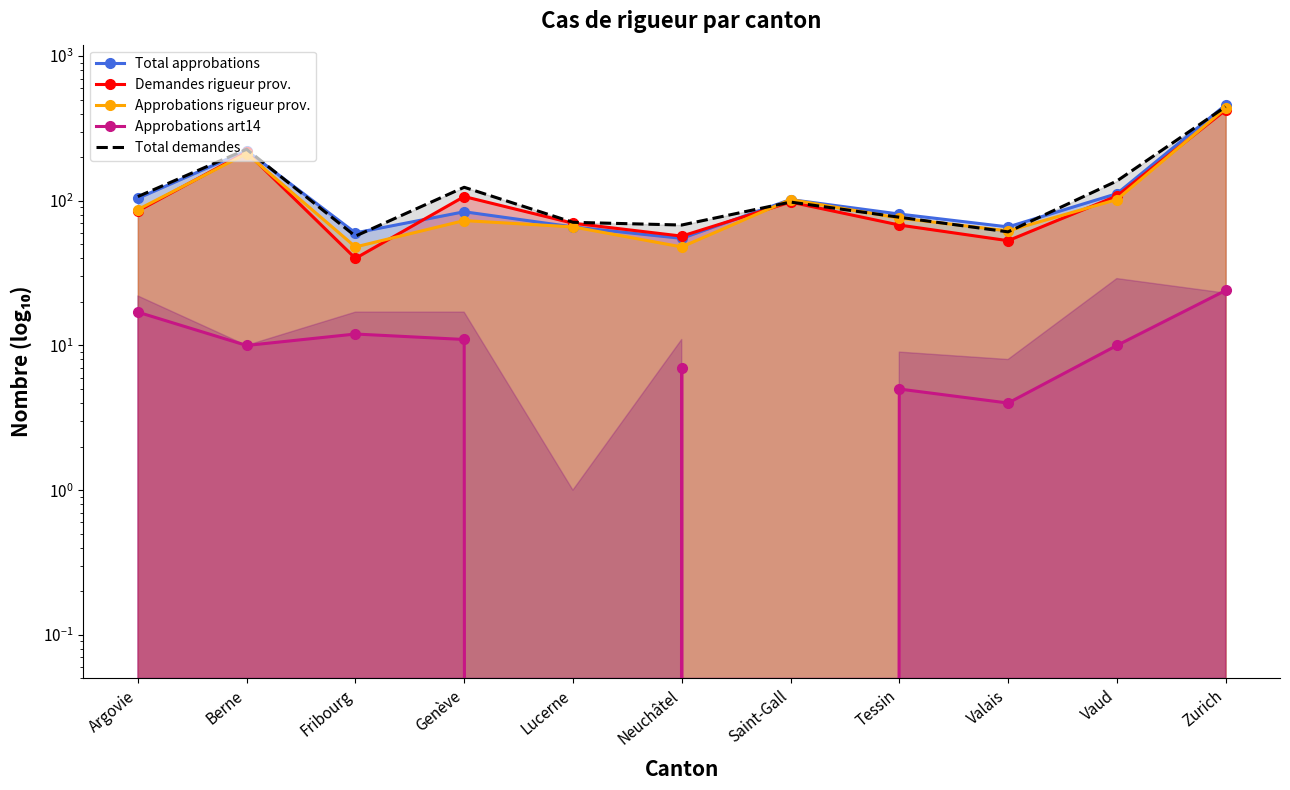

What is the label of the 11th point from the left?

Zurich